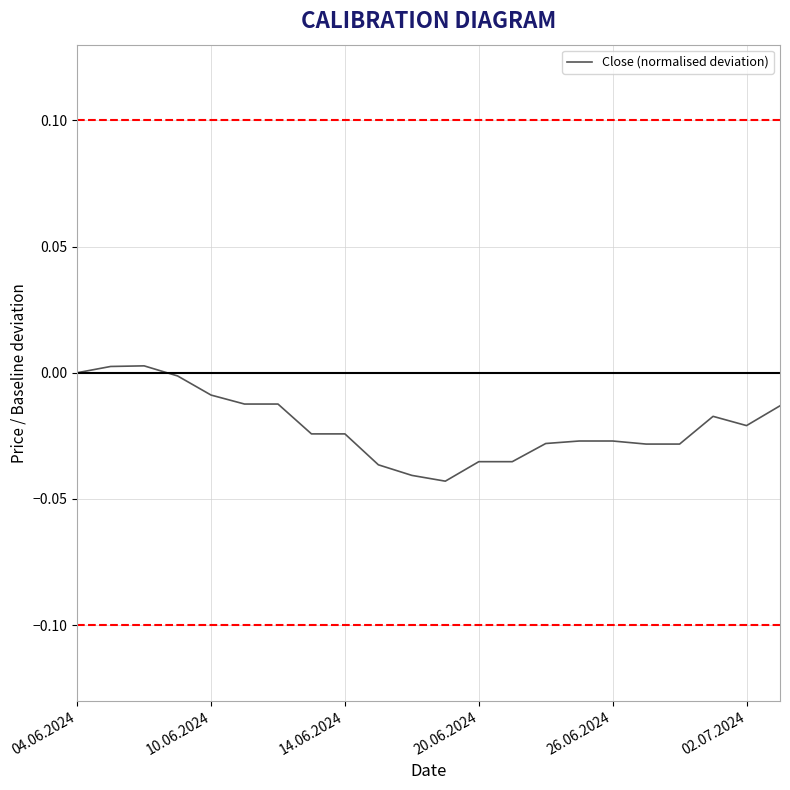

How many interior local peaks (higher than both neighbors) does the data have?

2